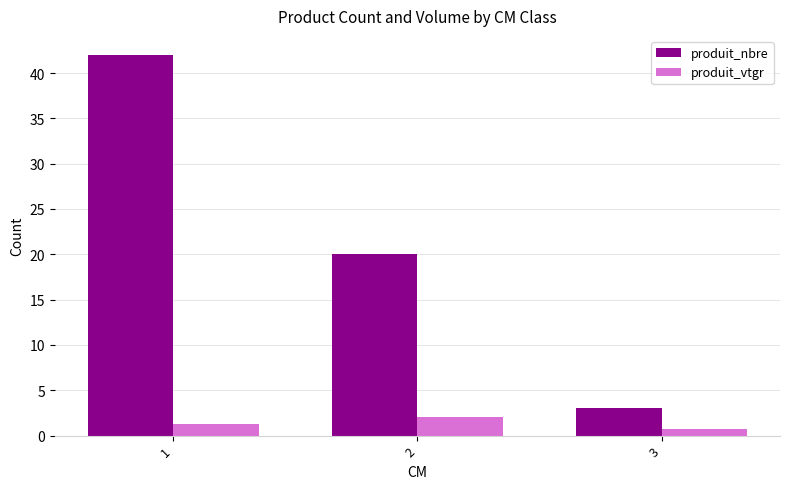

How many data points does each series have?

3